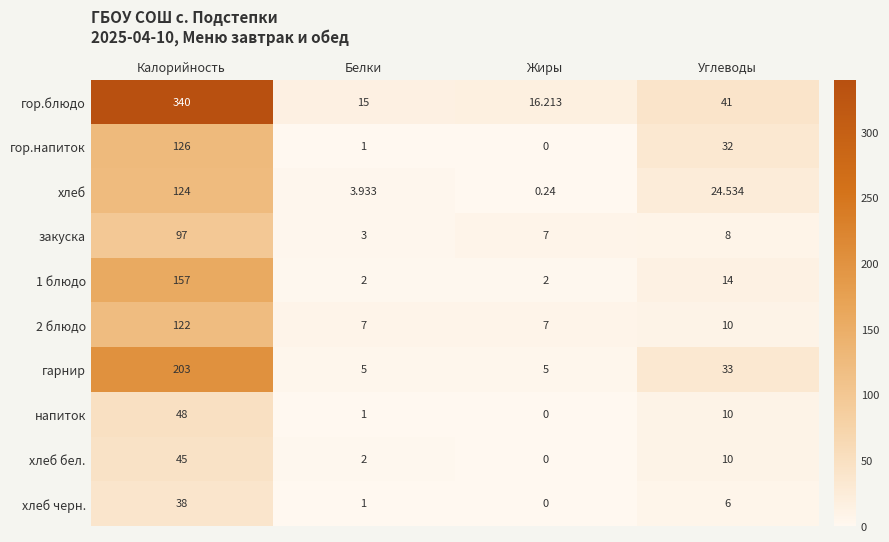

Which category has the lowest value across all series?

Жиры